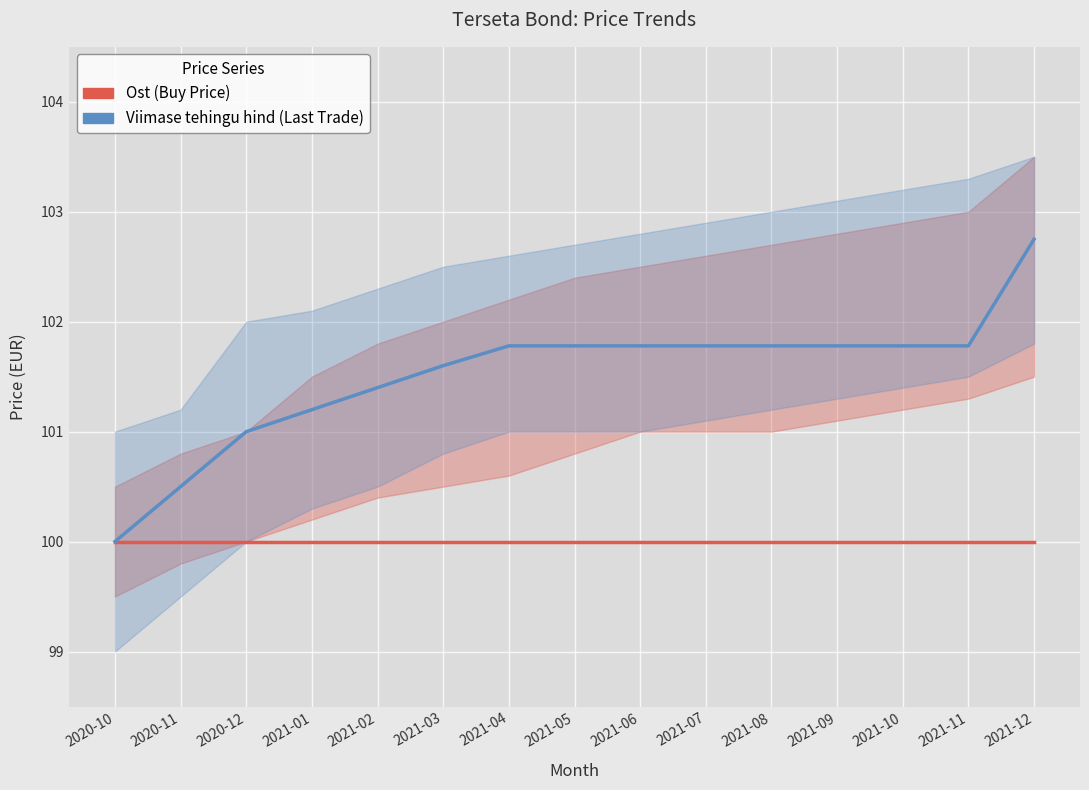

What is the label of the 5th point from the left?

2021-02